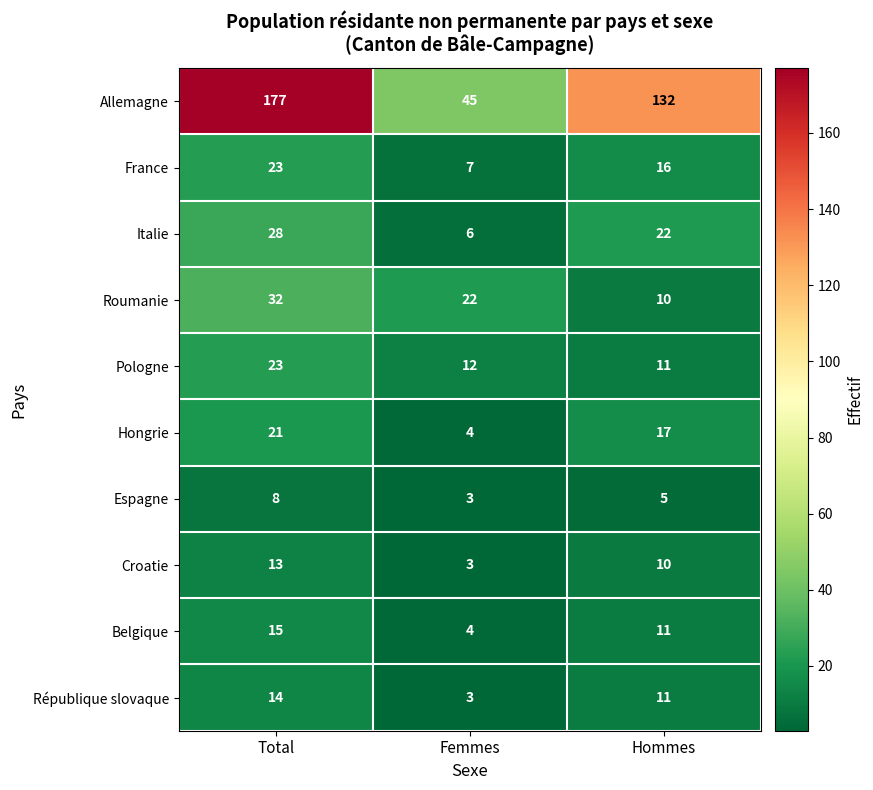

Which category has the lowest value across all series?

Femmes